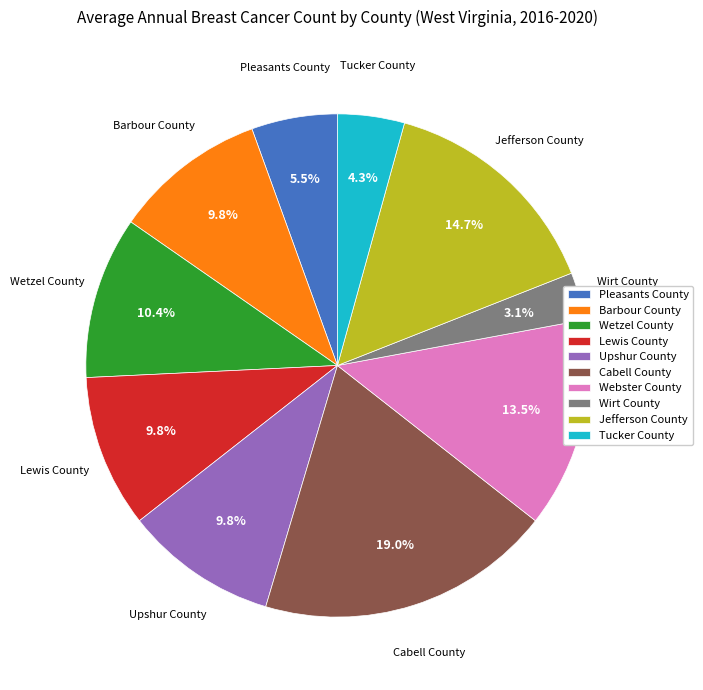

What percentage is NOT represented by Webster County?

86.5%